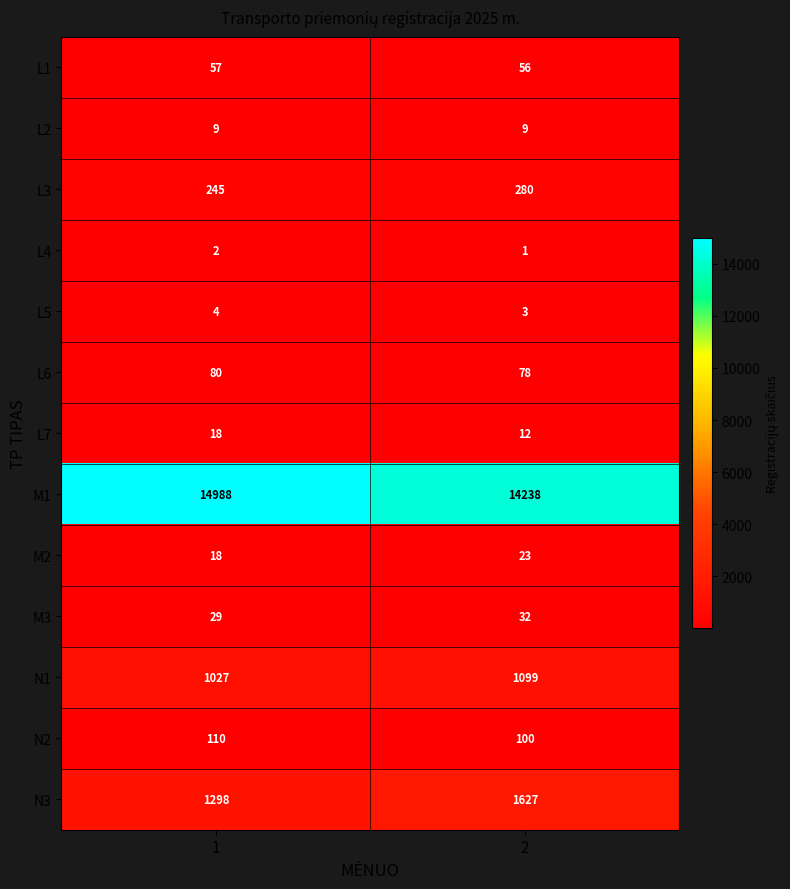

What is the sum of the M3 values at 1 and 2?

61